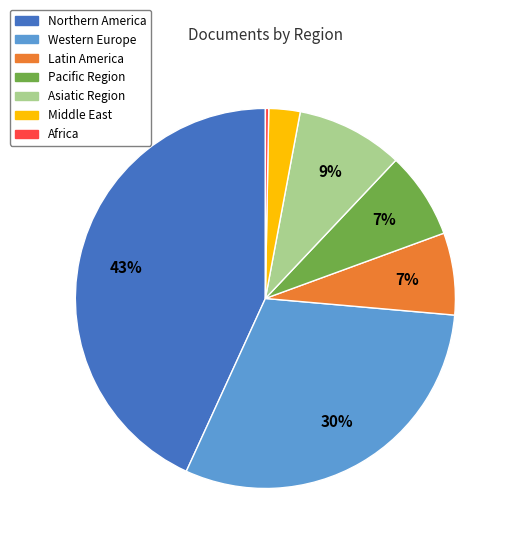

Between Asiatic Region and Western Europe, which is larger?

Western Europe